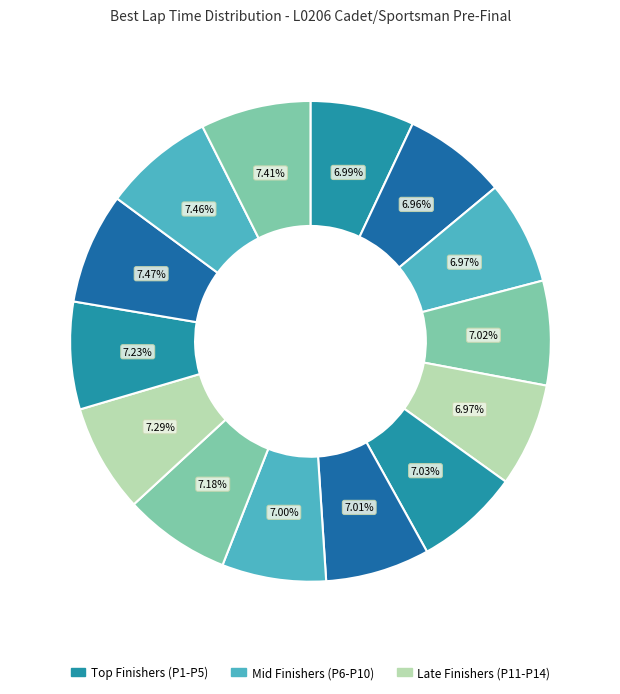

Count the number of slices in the pie.

14